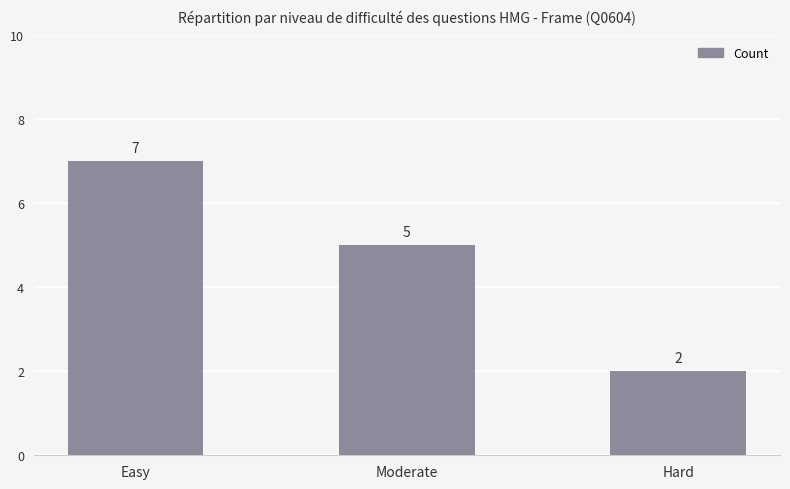

What is the minimum value shown in the chart?

2